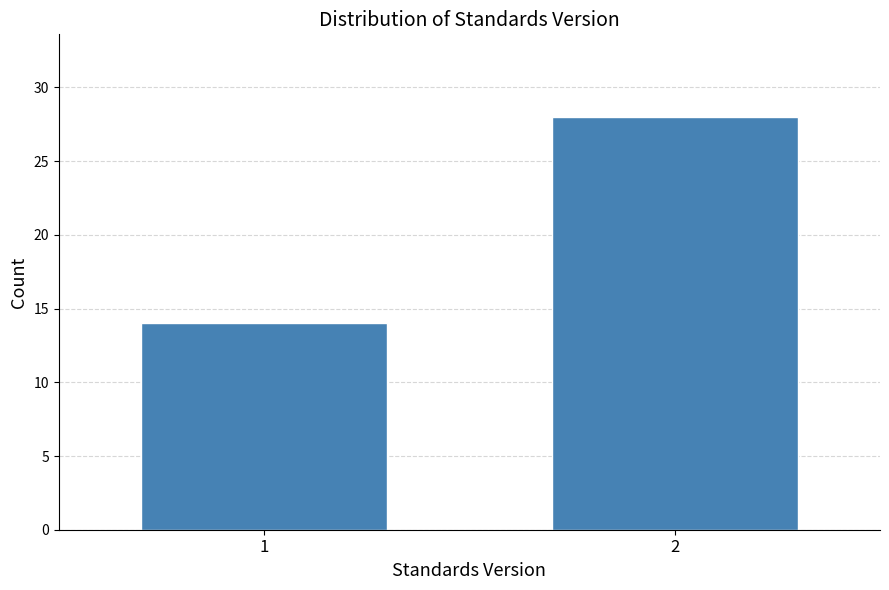

Reading left to right, list all the values displayed in this chart.

1=14	2=28